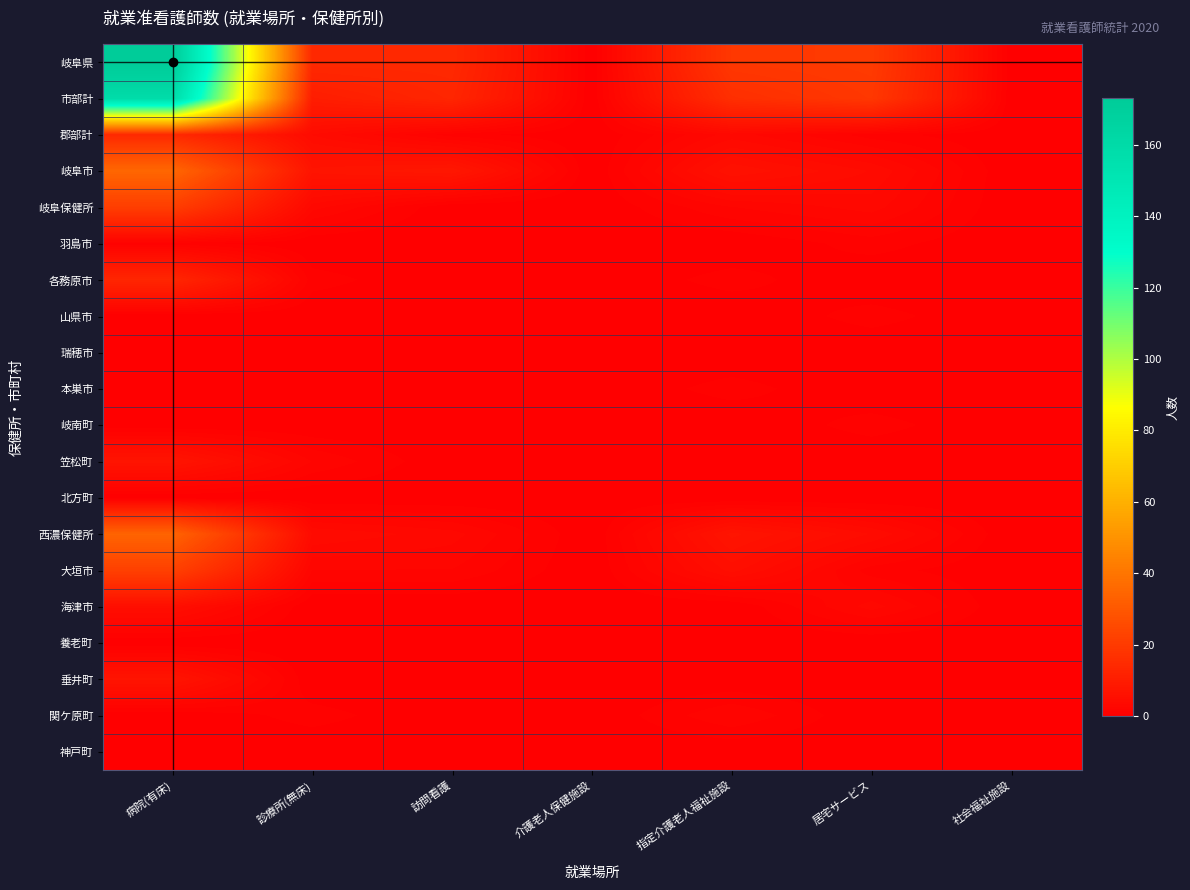

Which series changed the most between 診療所(無床) and 社会福祉施設?

岐阜県